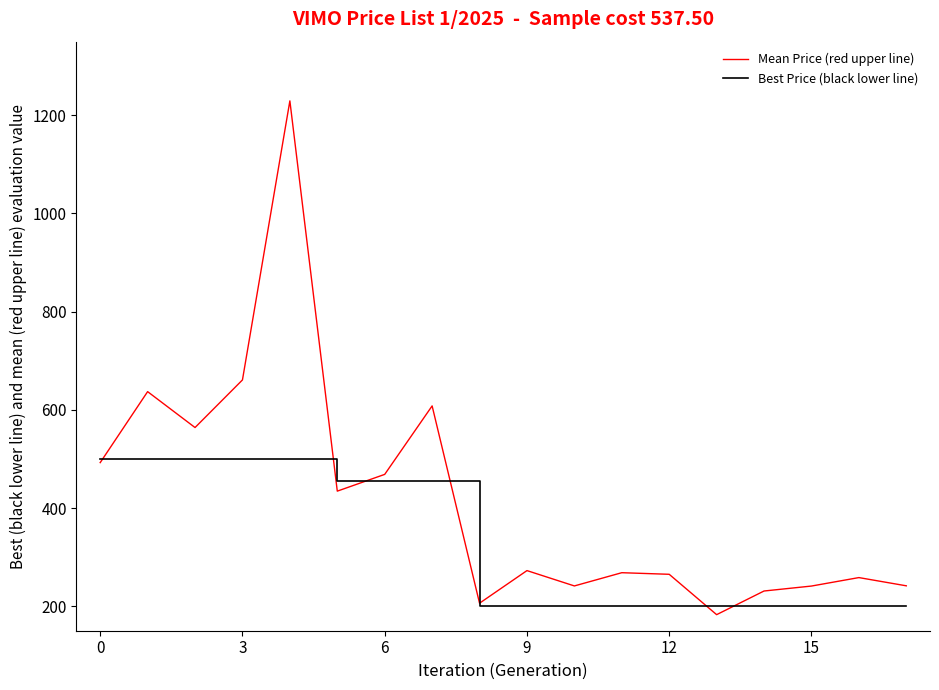

Which series has the widest spread of values?

Mean Price (red upper line)